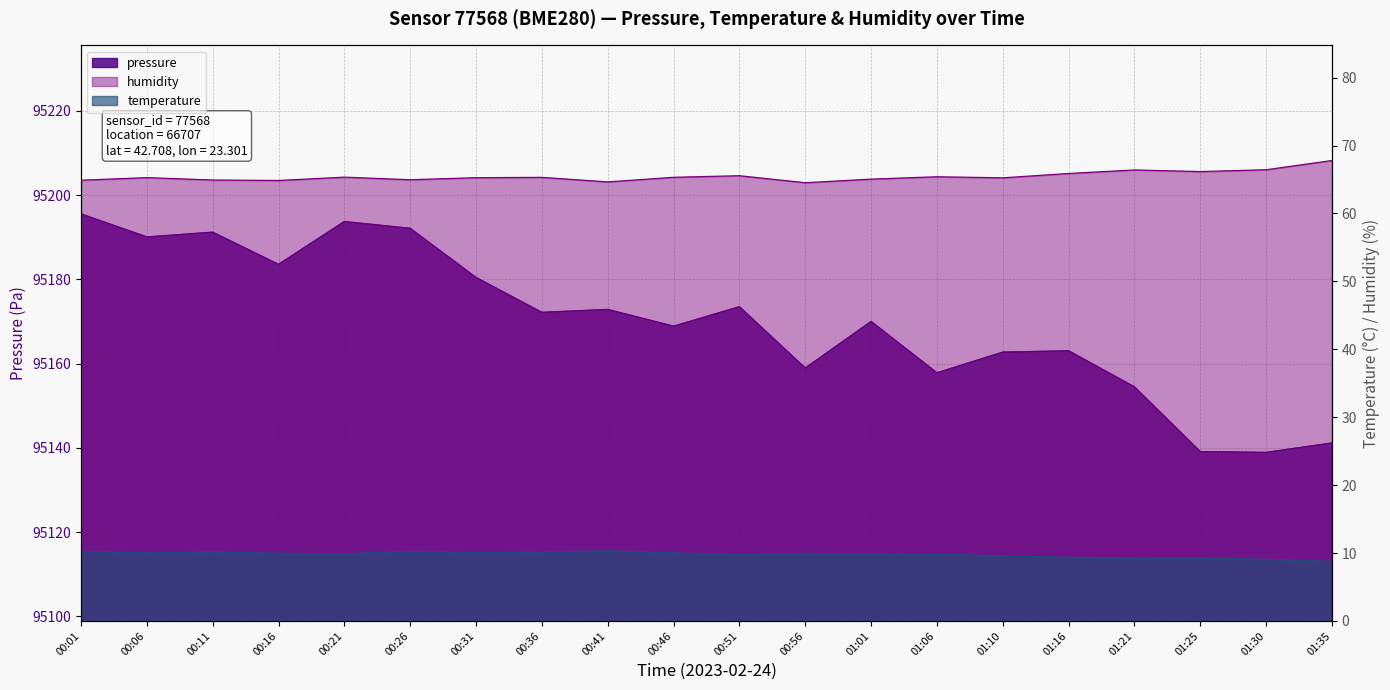

How many data points in temperature are above 9?

19